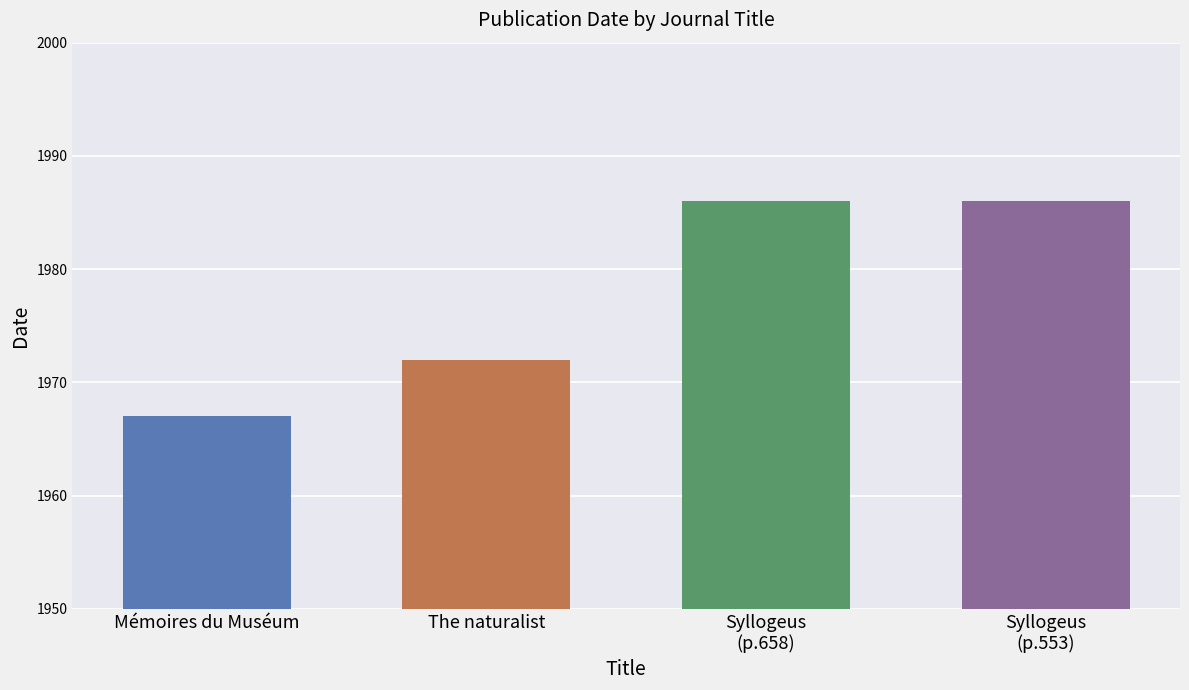

What is the minimum value shown in the chart?

1967